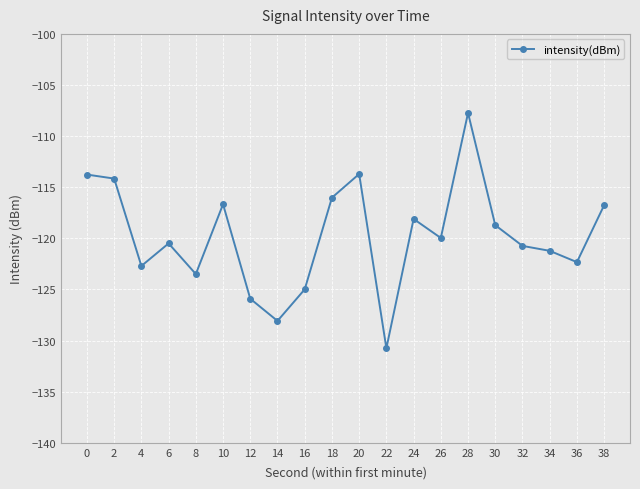

The value at 30 is -118.7. True or false?

True